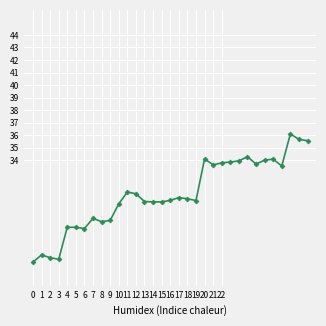

Does the chart display data point markers on the line(s)?

Yes